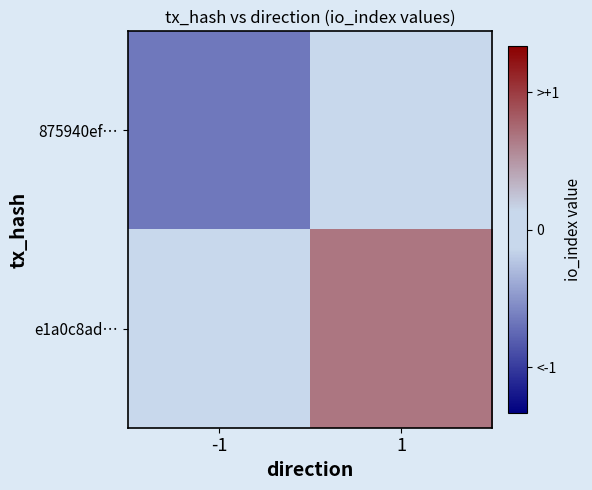

List the series in order of their overall mean, lowest first.

875940ef…, e1a0c8ad…